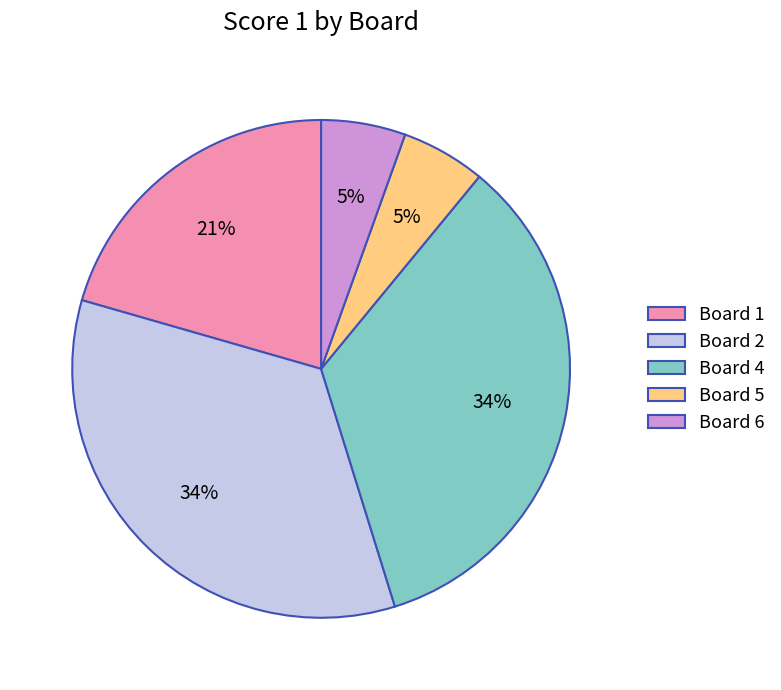

Is it true that Board 2 is 27% of the pie?

False